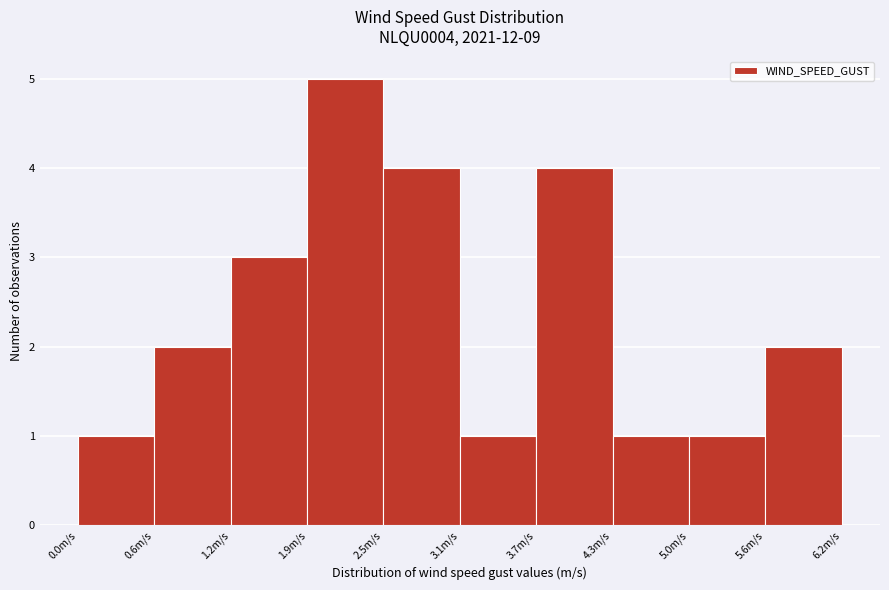

Which range on the x-axis has the tallest bar?

1.9 to 2.5